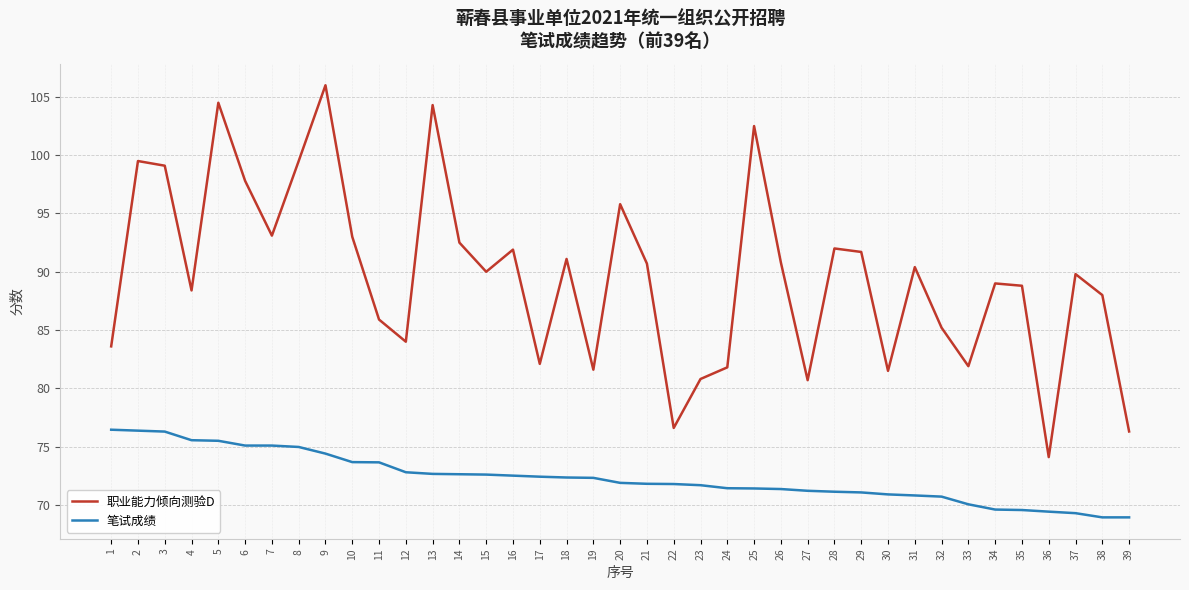

Does the chart have visible grid lines?

Yes